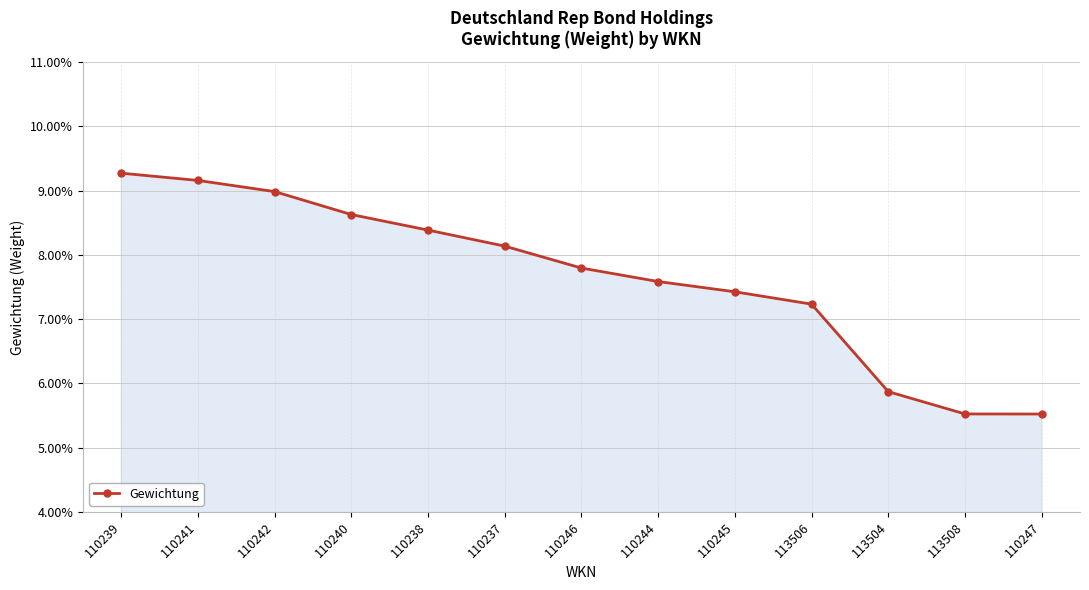

What is the sum of all values?

1.0